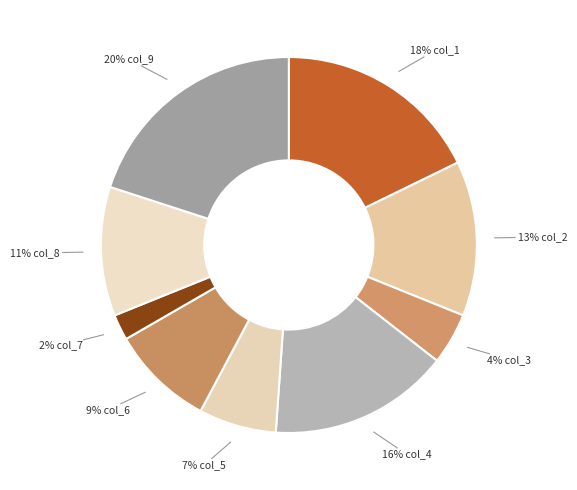

How many segments does this pie chart have?

9